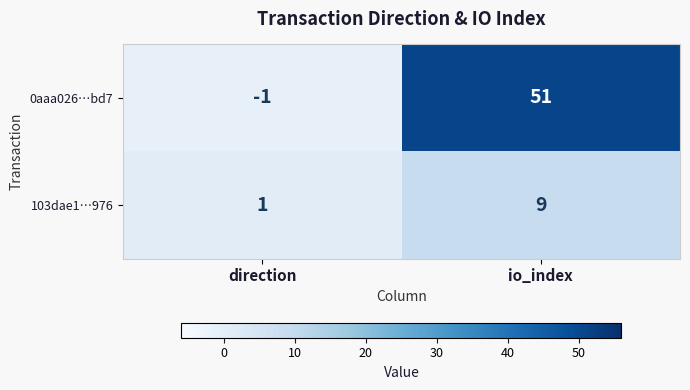

Which series has the largest total across all categories?

0aaa026…bd7